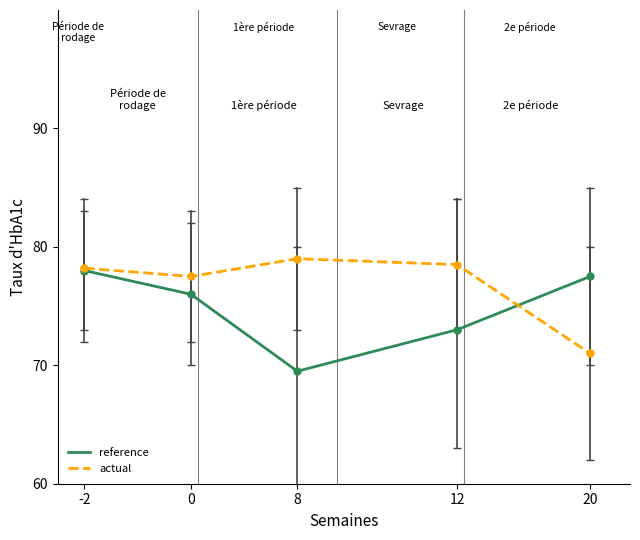

What is the spread (max minus min) of values at 20?

6.5